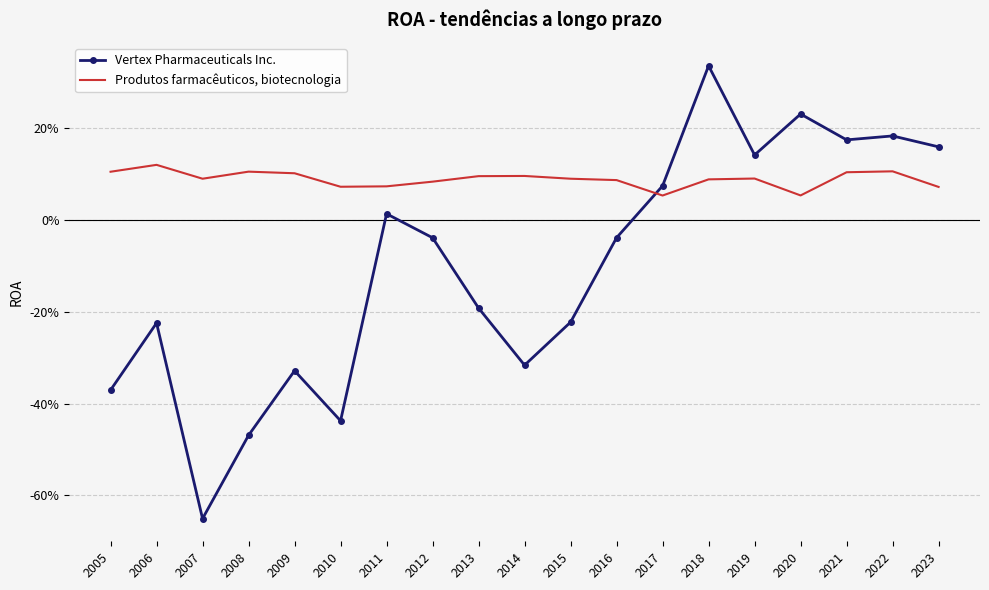

True or false: Produtos farmacêuticos, biotecnologia has a value of 0.2 at 2005.

False